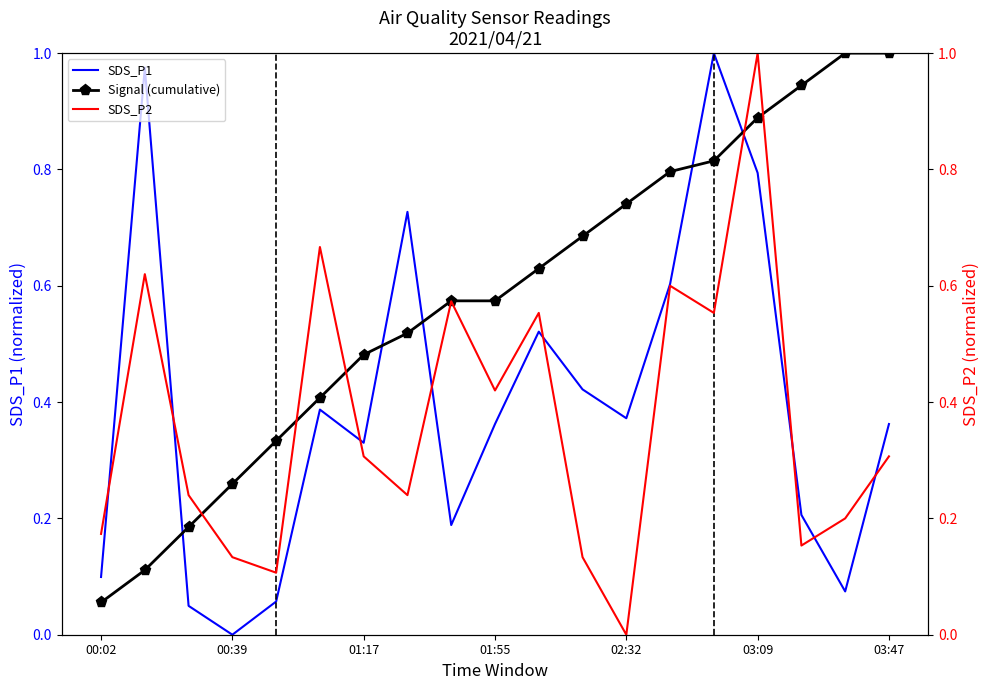

True or false: Signal (cumulative) has a value of 1.4 at 03:47.

False